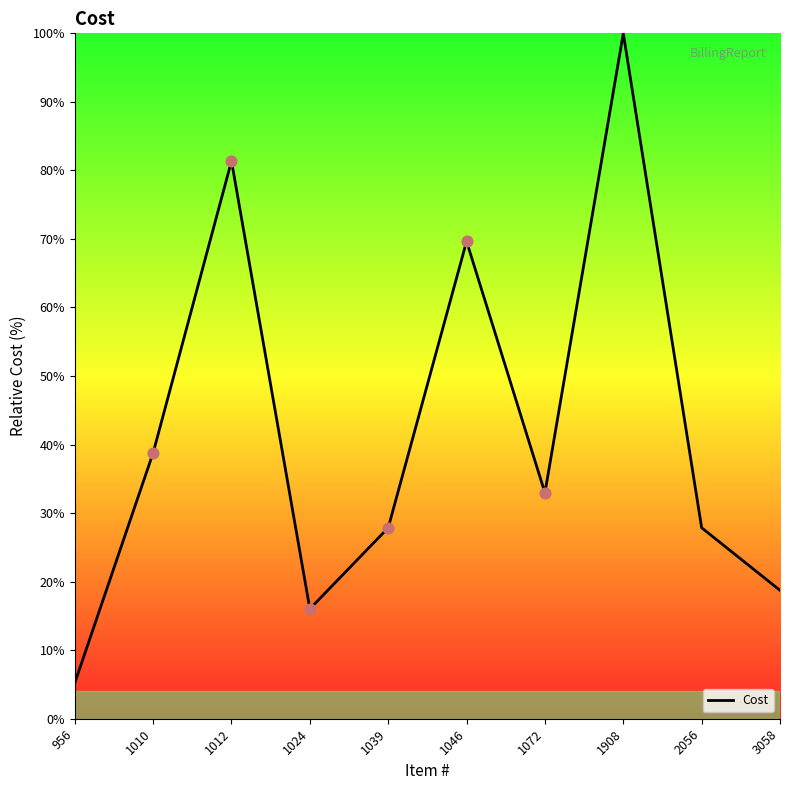

Between 3058 and 1039, which is larger?

1039